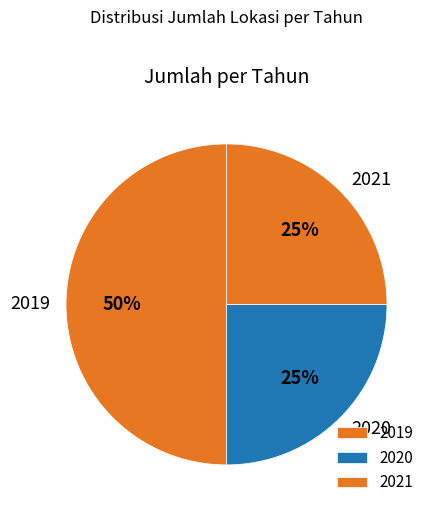

True or false: 2021 accounts for 25% of the total.

True